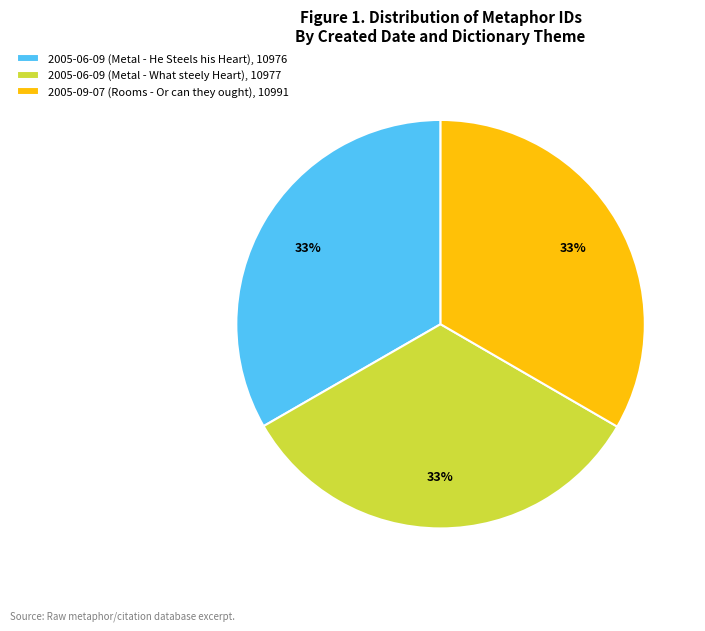

True or false: 2005-09-07 (Rooms - Or can they ought) accounts for 33% of the total.

True